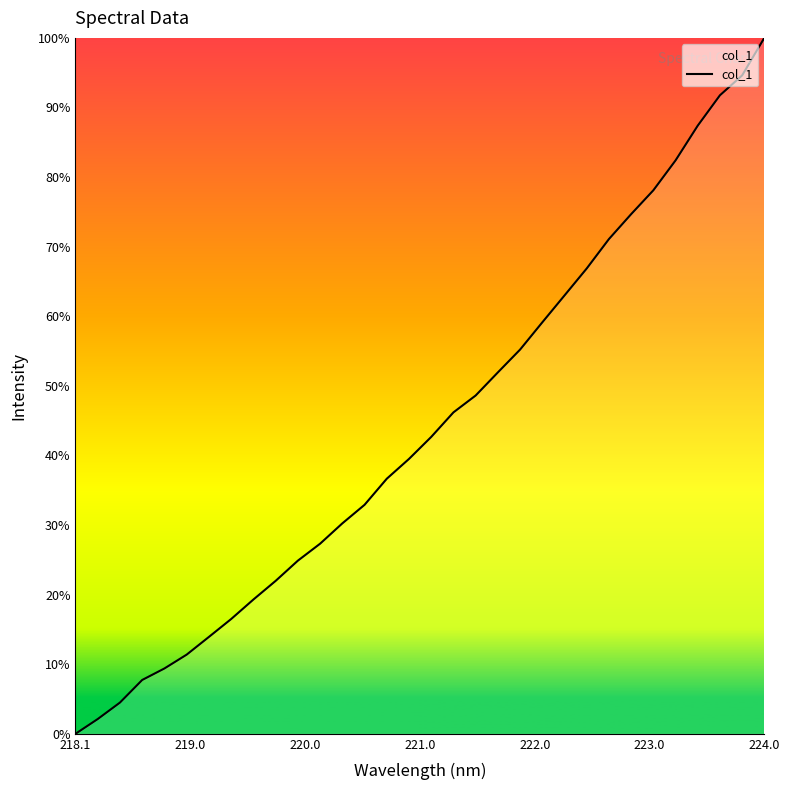

Reading right to left, extract all data points from this chart.

100.0	94.6	91.8	87.4	82.4	78.1	74.7	71.1	66.9	63.0	59.1	55.2	51.9	48.6	46.2	42.7	39.5	36.7	32.9	30.2	27.3	24.9	22.0	19.3	16.5	13.9	11.4	9.4	7.7	4.5	2.1	0.0